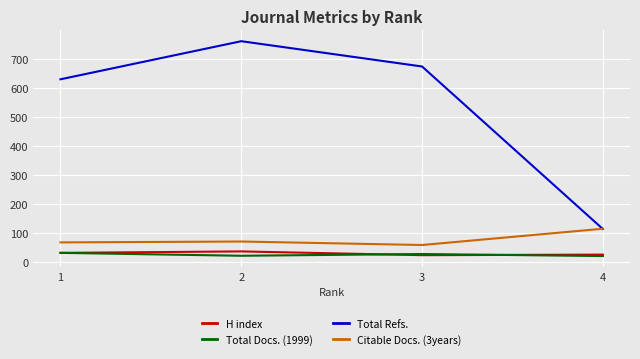

Is it true that Total Docs. (1999) equals 22 at 4?

True